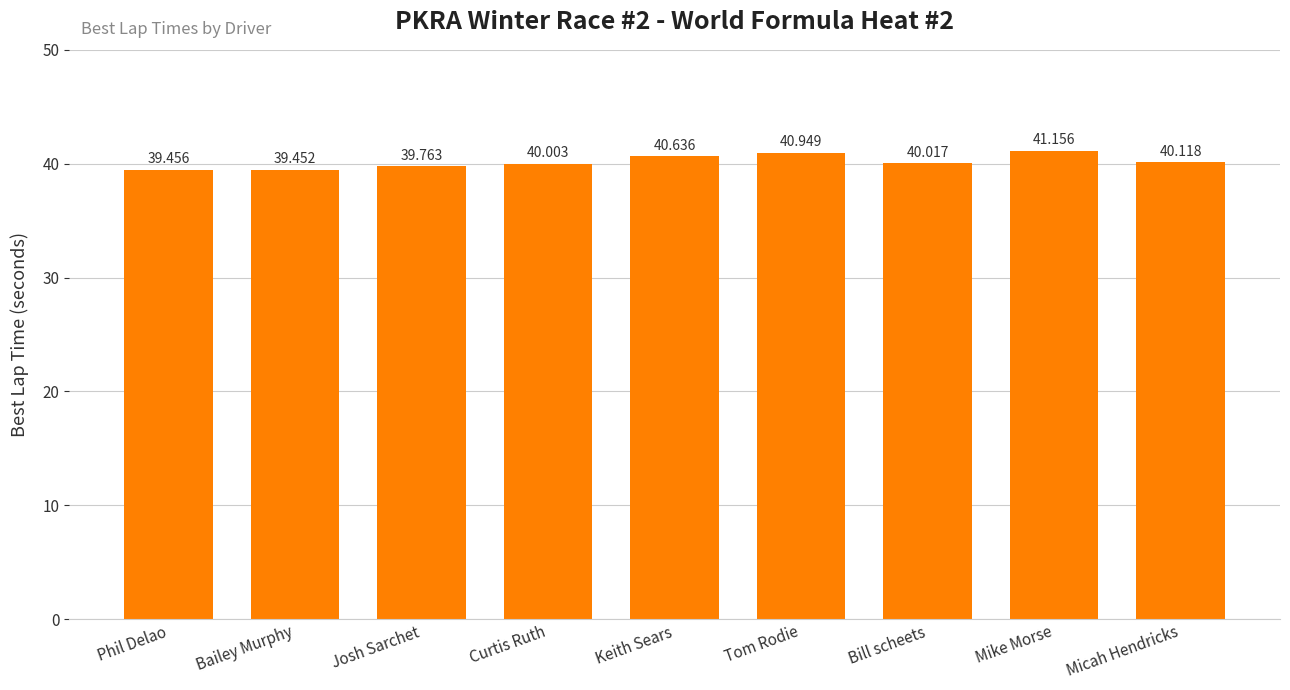

What is the sum of all values?

361.6